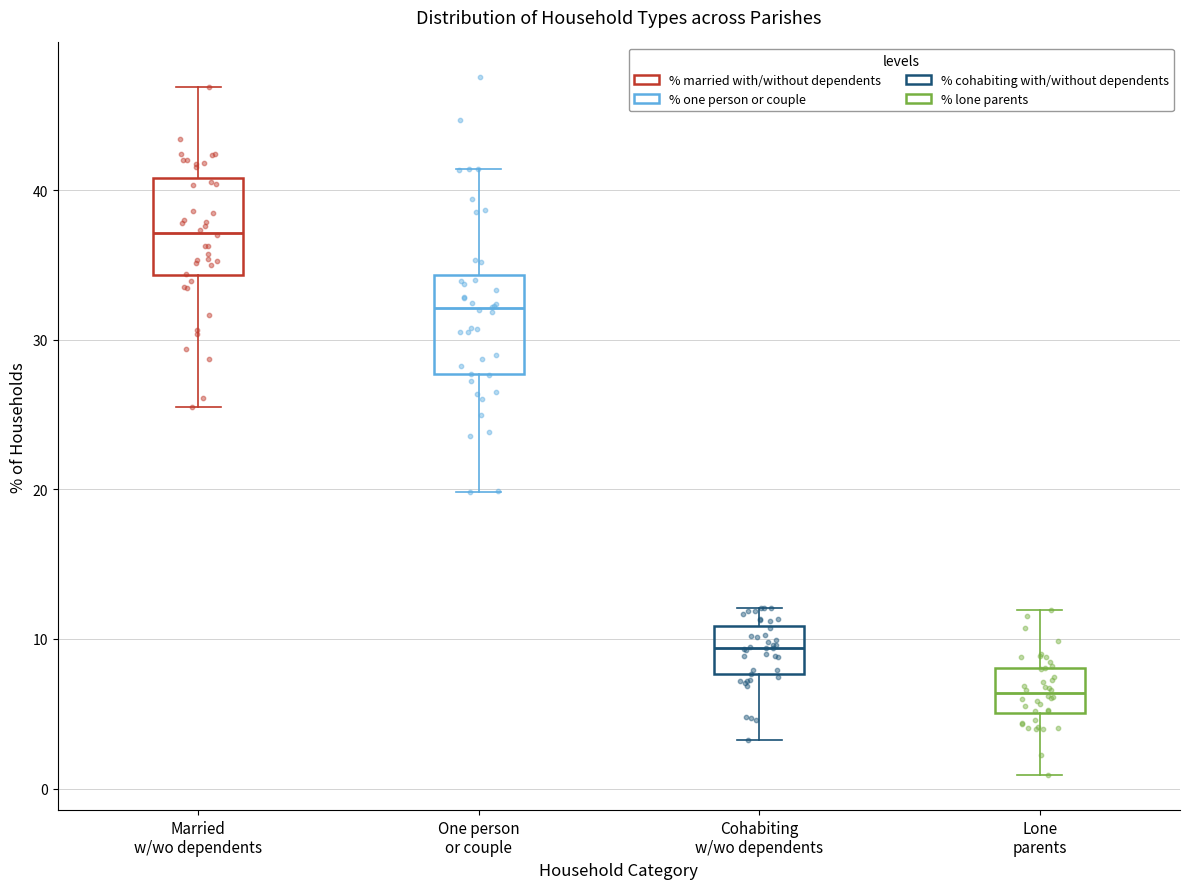

Which box's median line is the highest?

Married w/wo dependents